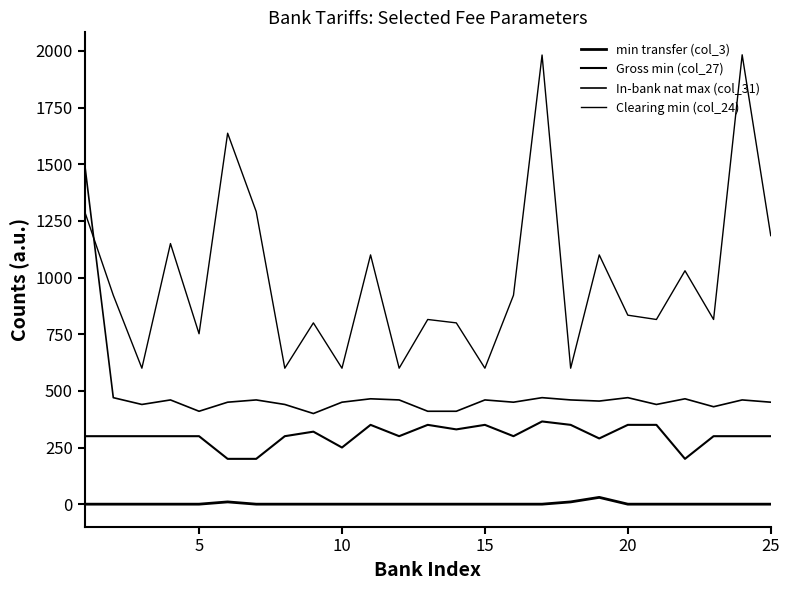

How many lines are shown in the chart?

4